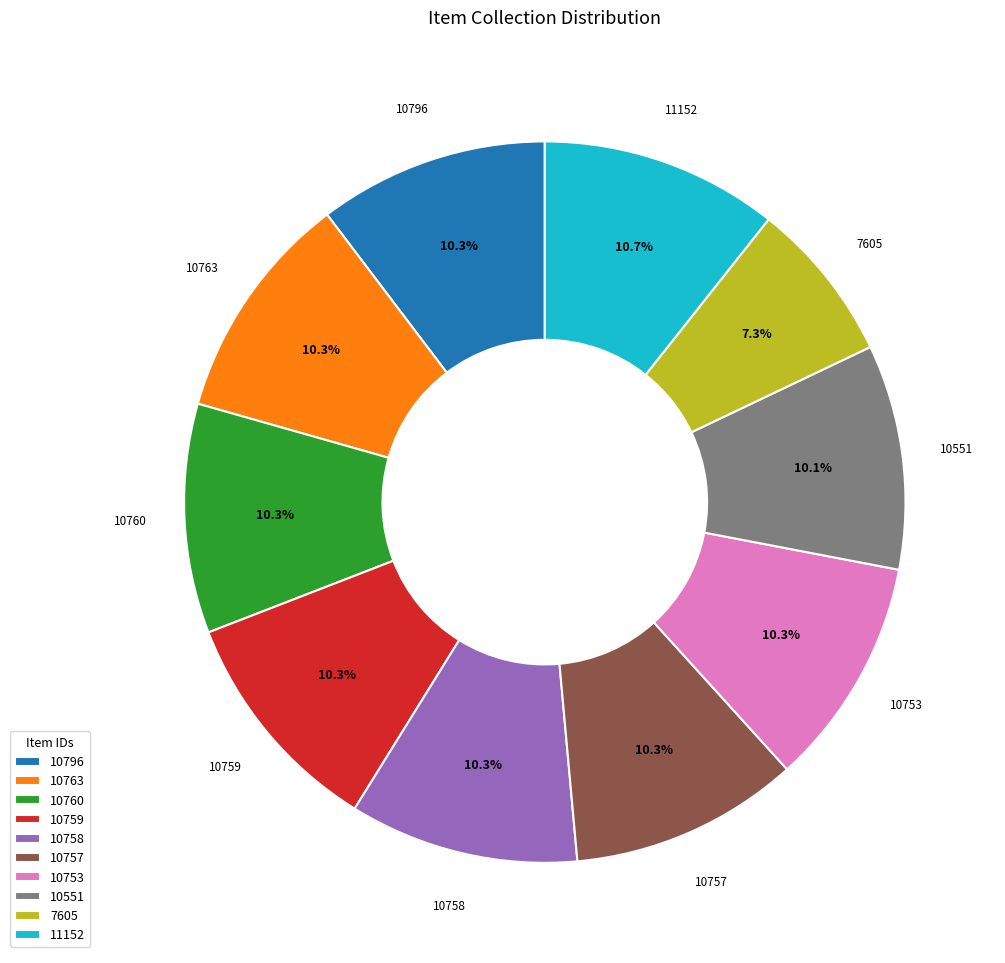

What is the ratio of the value at 7605 to the value at 10763?

0.7